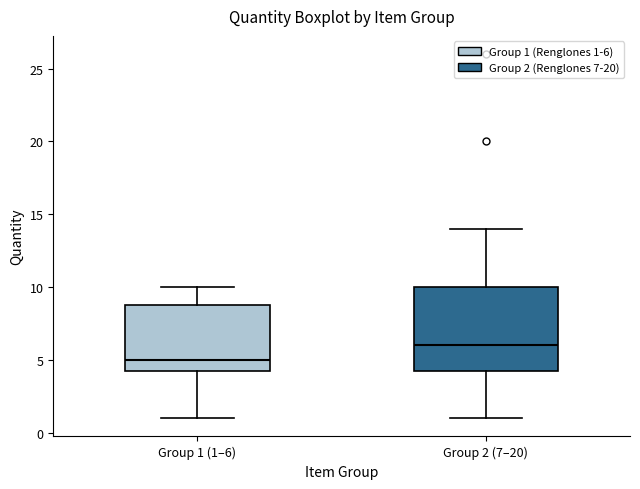

Reading left to right, transcribe this box plot: for each box, give where its median line is, the range the box spans, and where its two whiskers end, as read against the y-axis. The values are not printed on the chart, so give them approximately, as read against the axis.

Group 1 (1–6): median 5.0, box 4.5 to 9.0, whiskers 1.0 to 10.0
Group 2 (7–20): median 6.0, box 4.5 to 10.0, whiskers 1.0 to 14.0